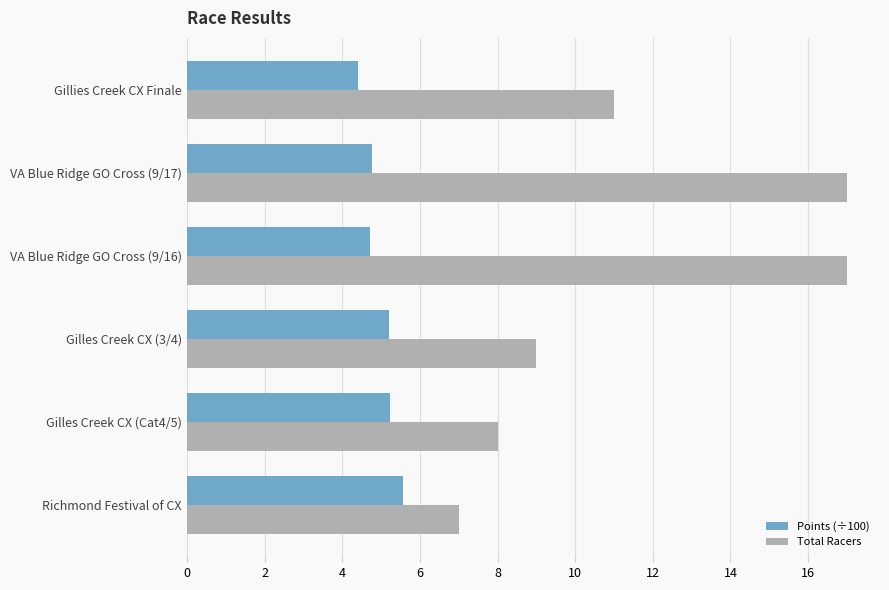

Which series has the widest spread of values?

Total Racers